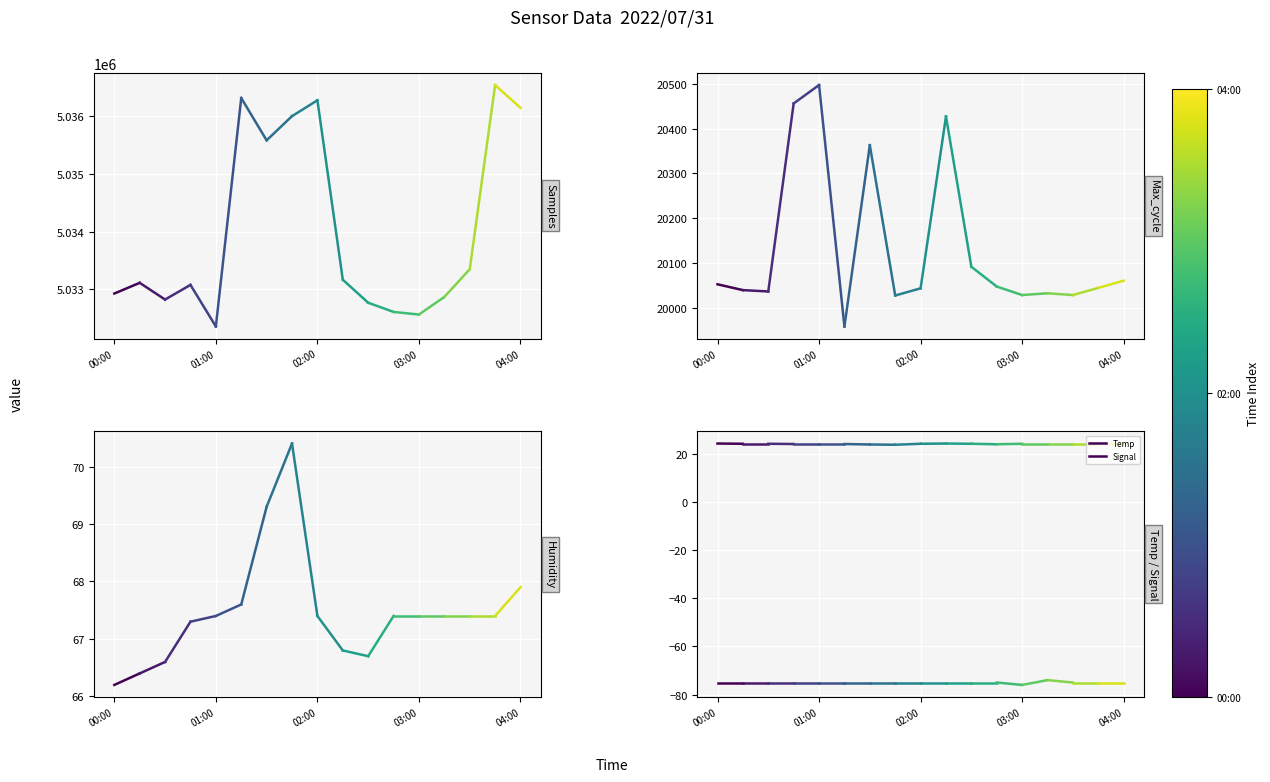

At 00:00, list the series in order from largest to smallest.

Samples, Max_cycle, Humidity, Temp, Signal